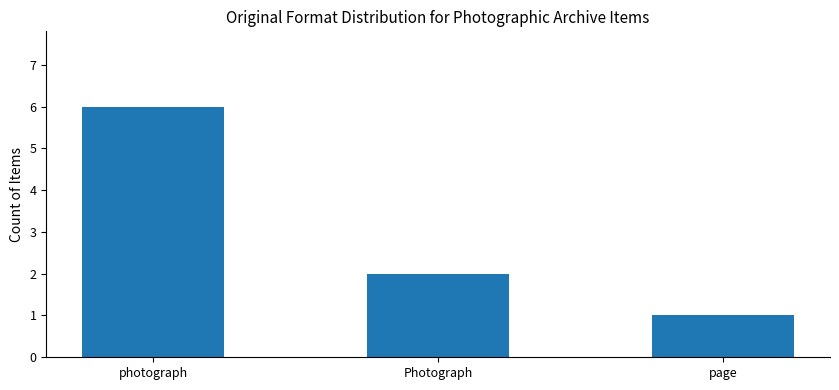

What is the difference between the maximum and minimum values?

5